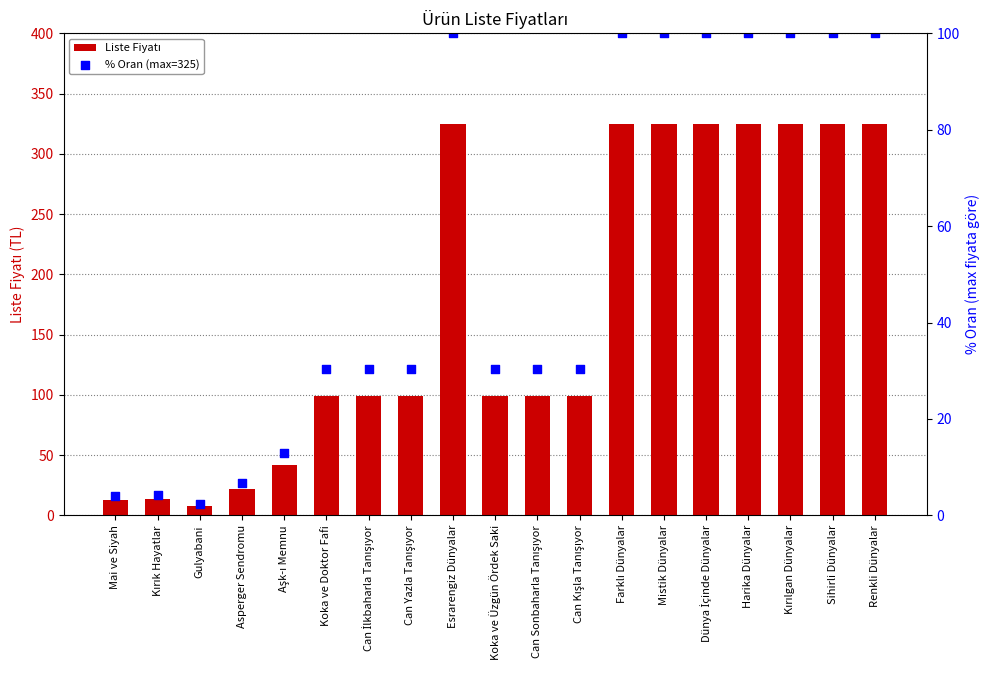

Is the value of % Oran (max=325) at Aşk-ı Memnu greater than the value of Liste Fiyatı at Aşk-ı Memnu?

No